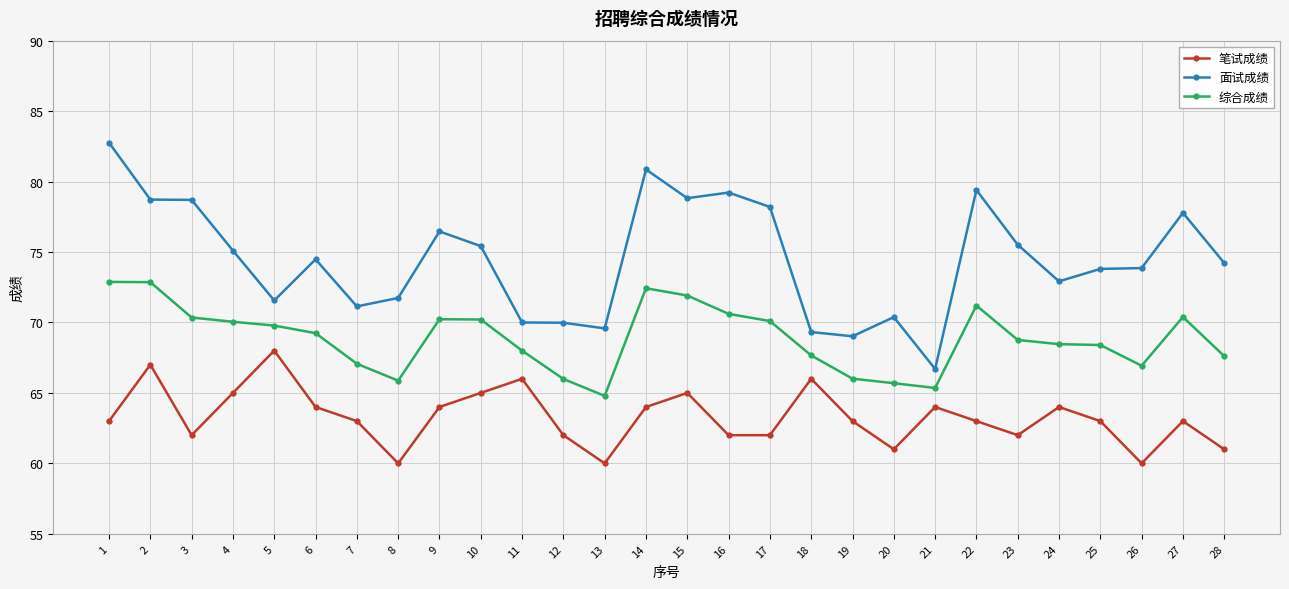

What are all the series names shown in the legend?

笔试成绩, 面试成绩, 综合成绩